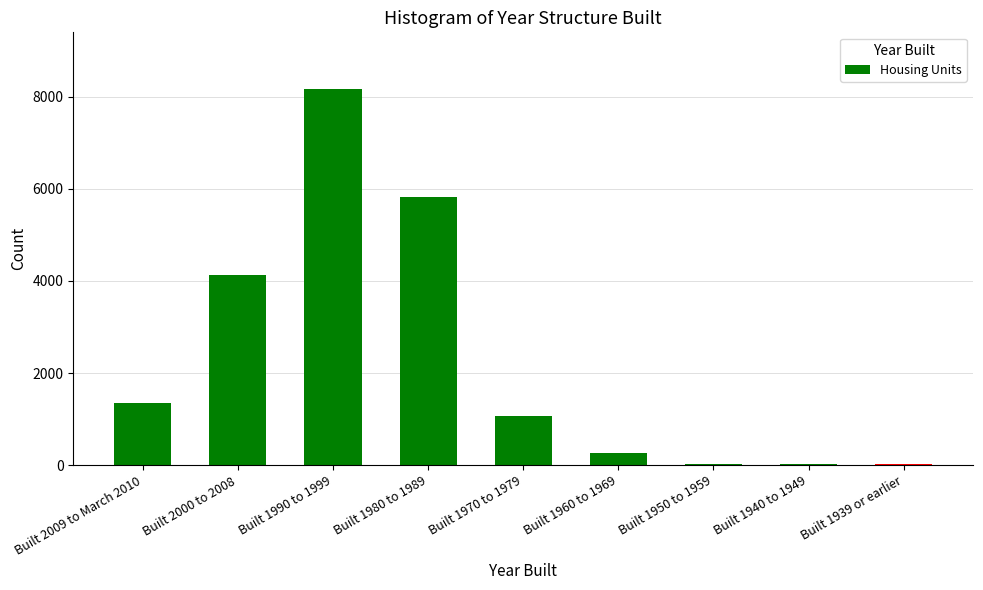

What is the sum of all values?

20850